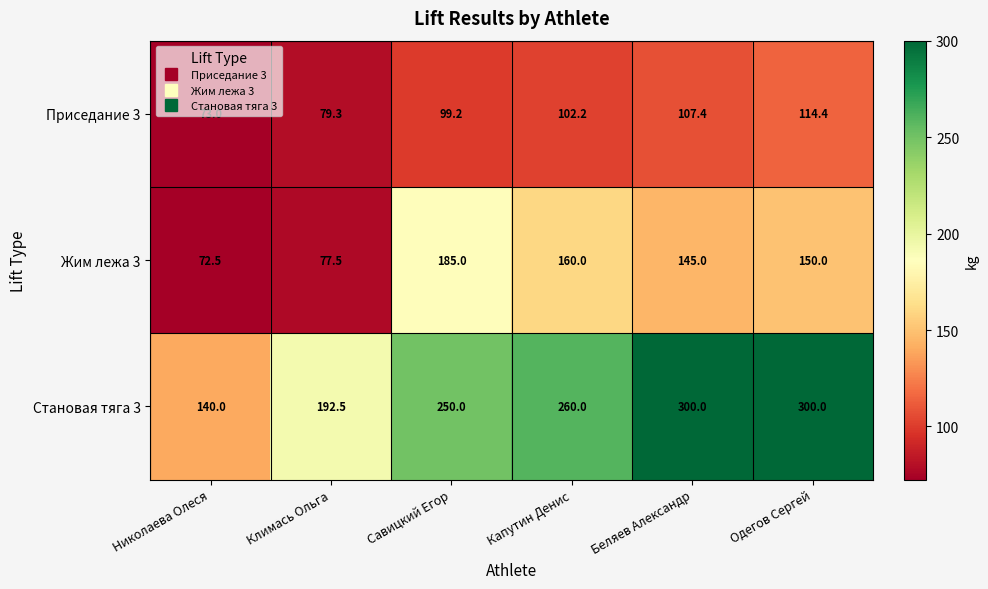

Where does the Жим лежа 3 series first go above 150?

Савицкий Егор